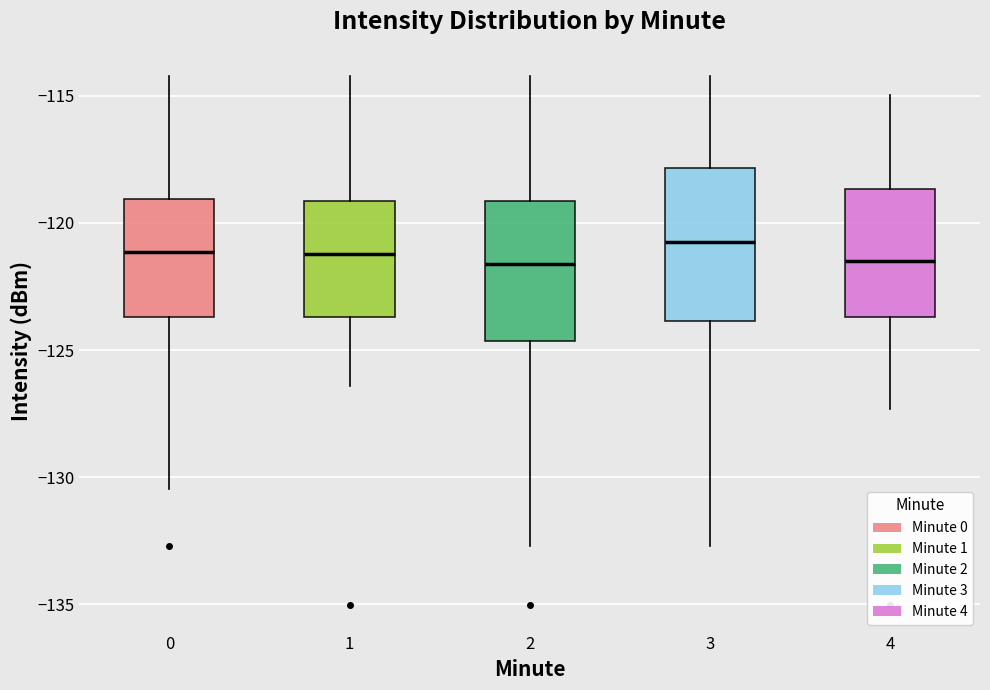

Reading left to right, transcribe this box plot: for each box, give where its median line is, the range the box spans, and where its two whiskers end, as read against the y-axis. The values are not printed on the chart, so give them approximately, as read against the axis.

0: median -121.0, box -123.5 to -119.0, whiskers -130.5 to -114.0
1: median -121.0, box -123.5 to -119.0, whiskers -126.5 to -114.0
2: median -121.5, box -124.5 to -119.0, whiskers -132.5 to -114.0
3: median -120.5, box -124.0 to -118.0, whiskers -132.5 to -114.0
4: median -121.5, box -123.5 to -118.5, whiskers -127.5 to -115.0